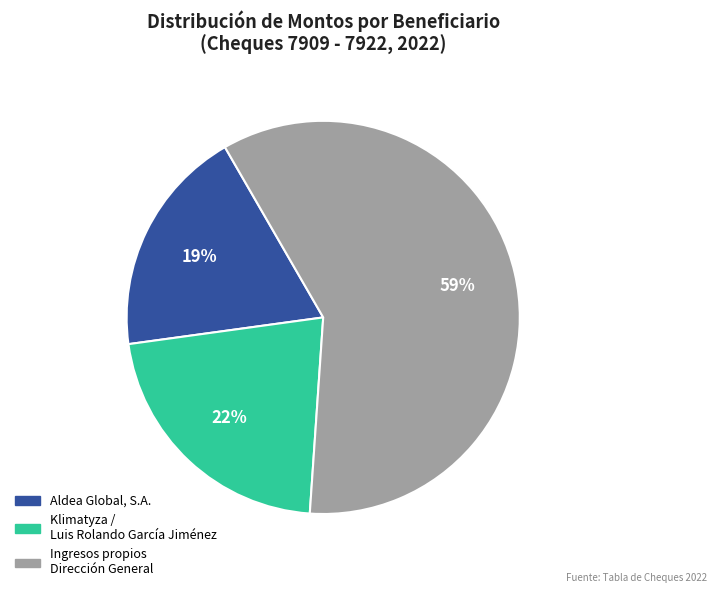

Does Ingresos propios Dirección General account for over 50% of the chart?

Yes